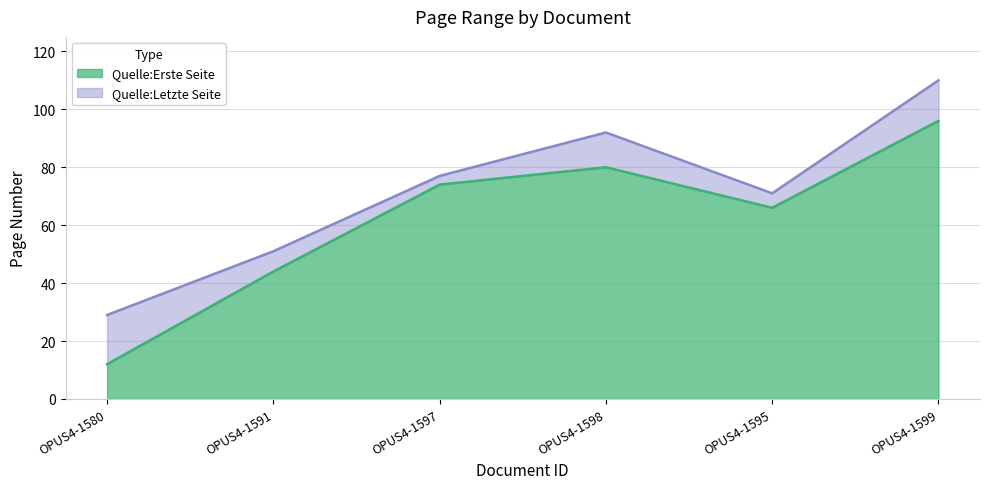

True or false: Quelle:Letzte Seite has more than 0 interior local peaks.

True